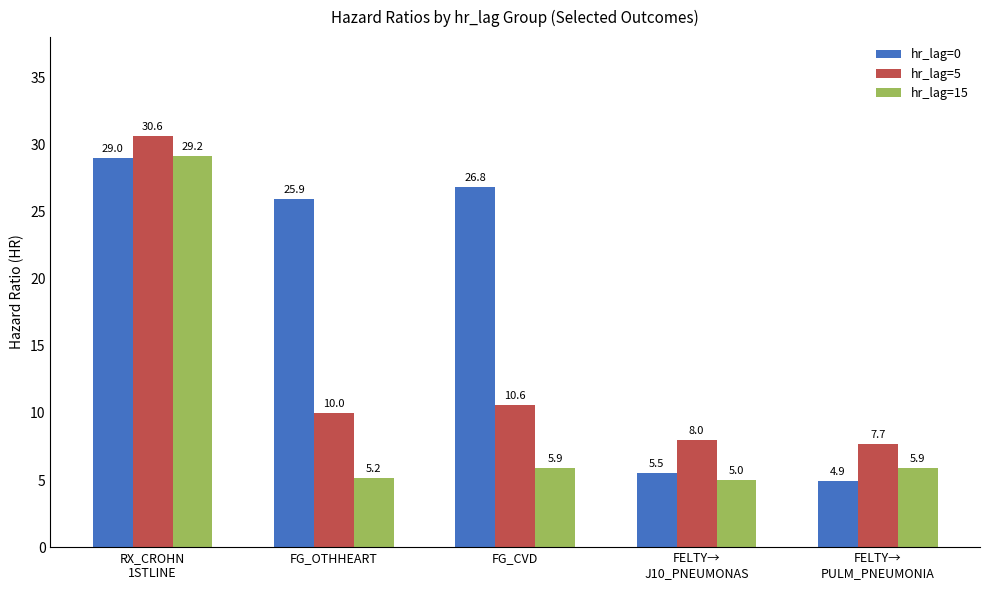

What is the maximum value shown in the chart?

30.6